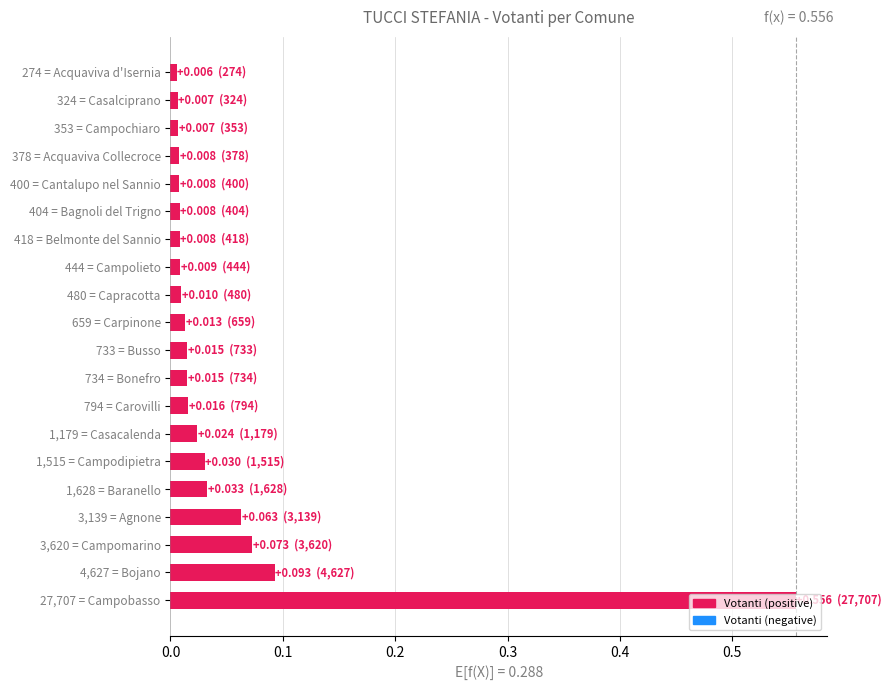

How many data points does each series have?

20